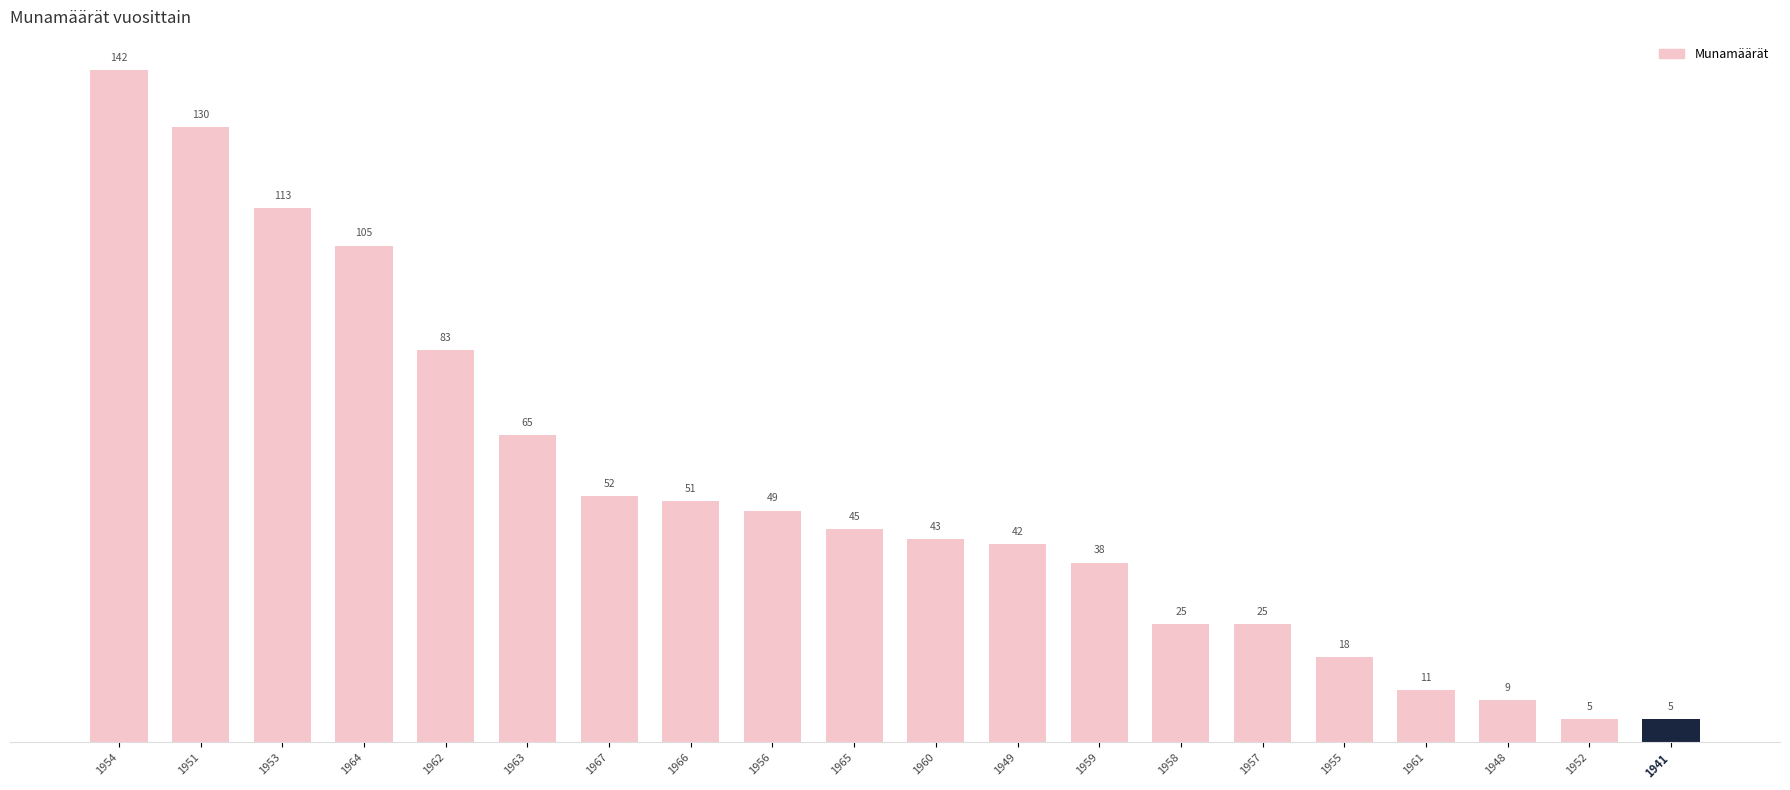

Is it true that the value at 1951 is 130?

True